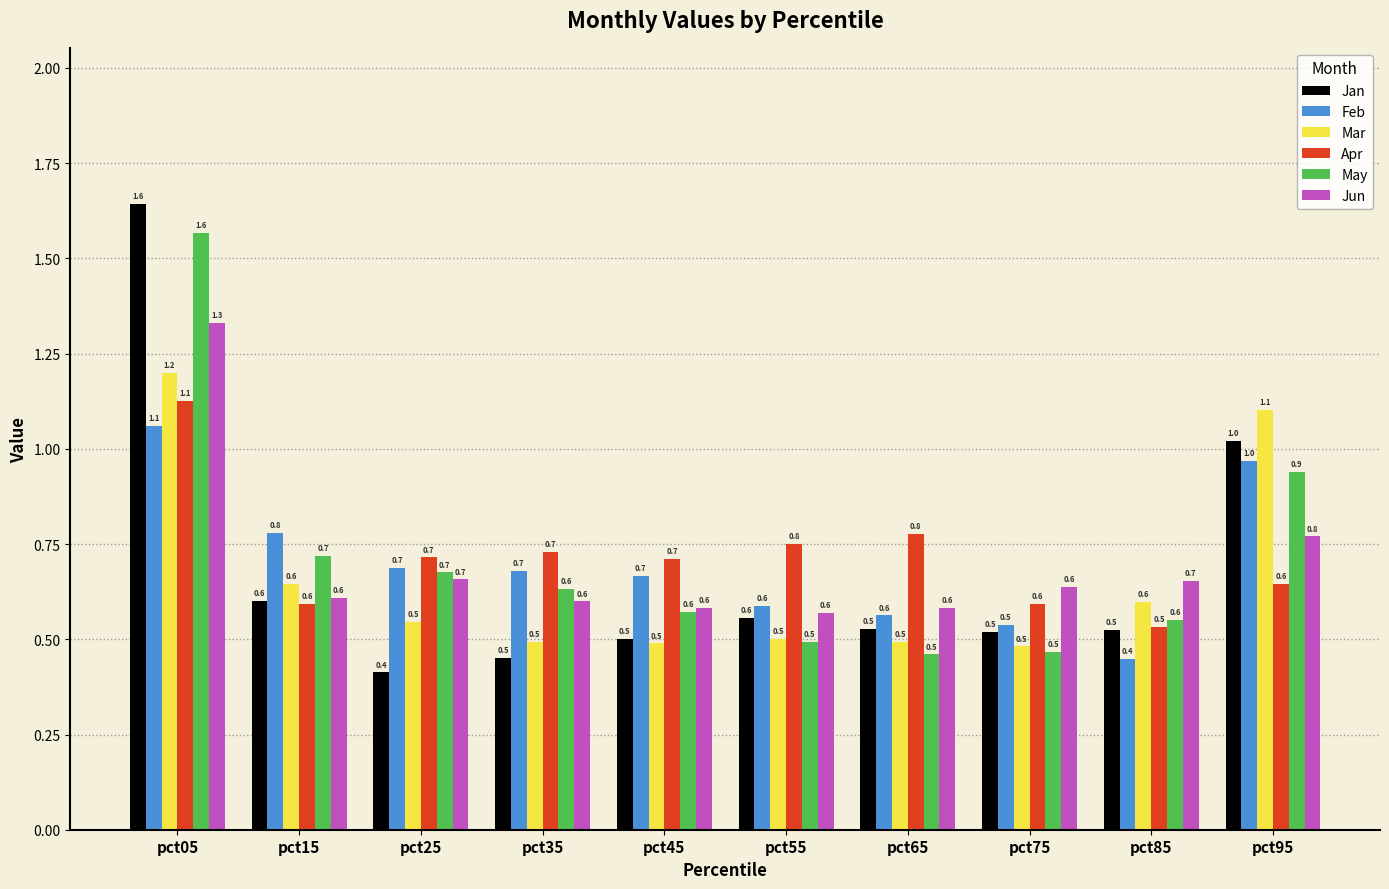

At which category does the chart reach its peak across all series?

pct05